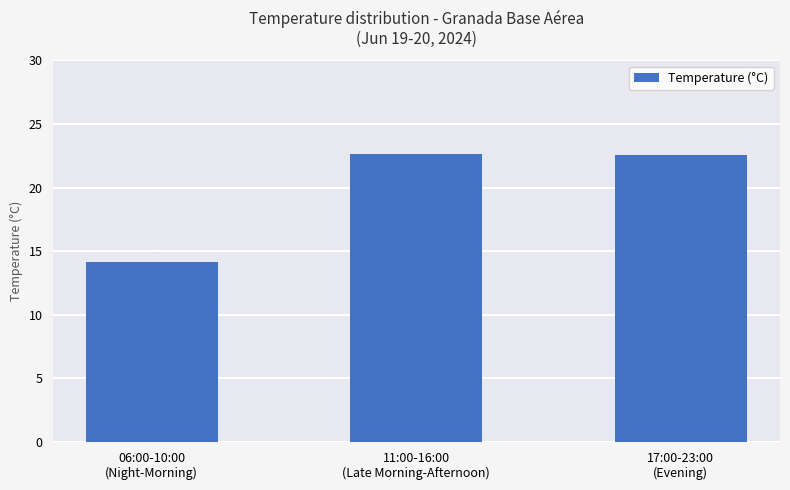

How many values are below 22?

1